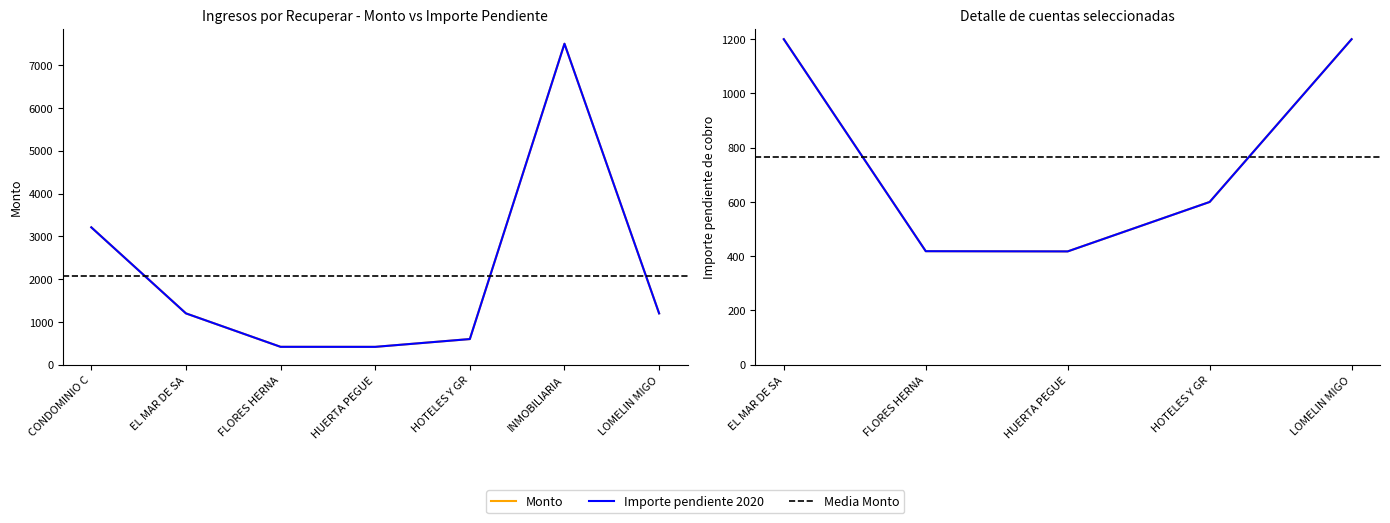

How many categories are shown in the chart?

7